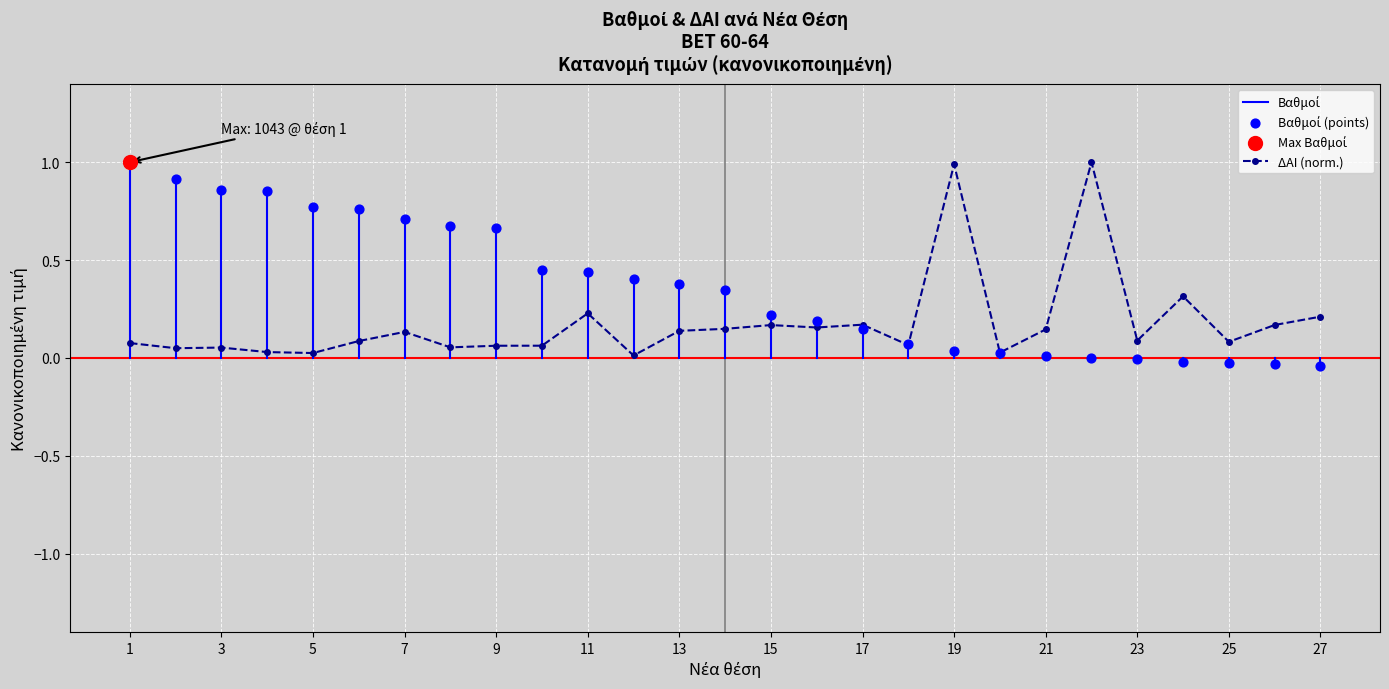

True or false: ΔΑΙ (norm.) has more than 1 points higher than both neighbors.

True